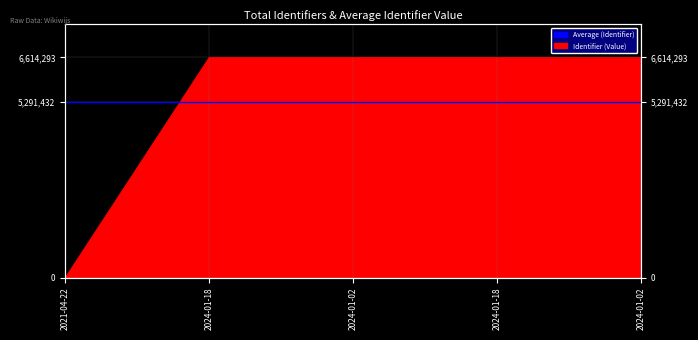

The value at 2024-01-18 is 6614288. True or false?

True